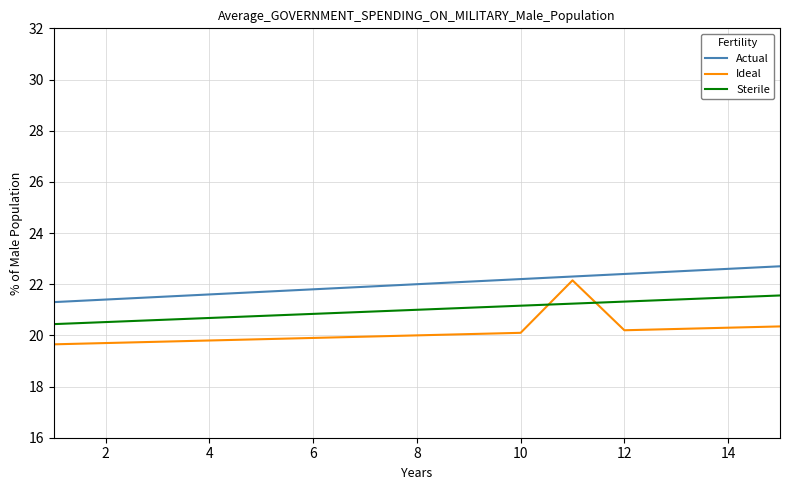

Which series has the largest total across all categories?

Actual